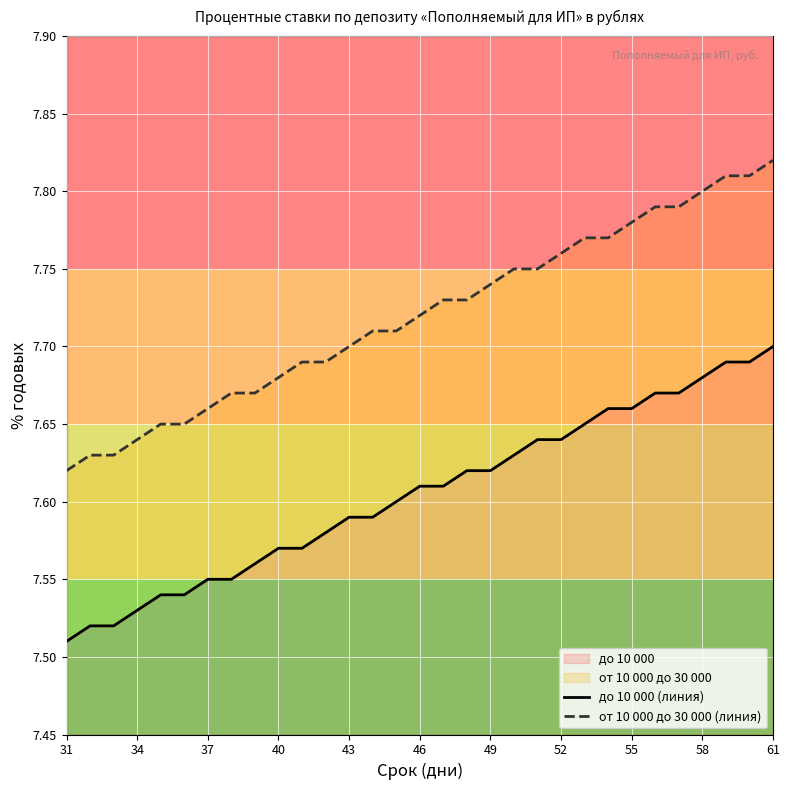

At which label does до 10 000 reach its peak?

61